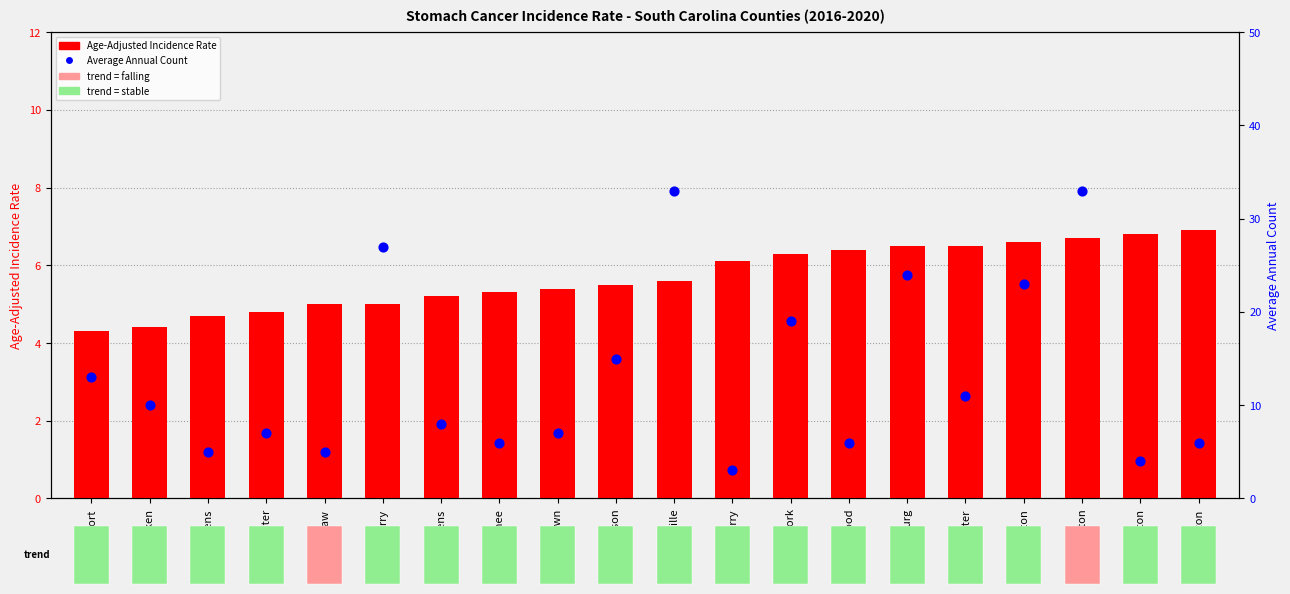

What is the total value across all series at Oconee?

11.3